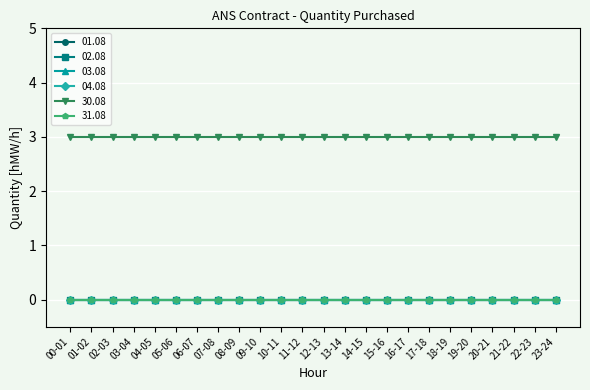

Is this an area chart (filled region under the line)?

No